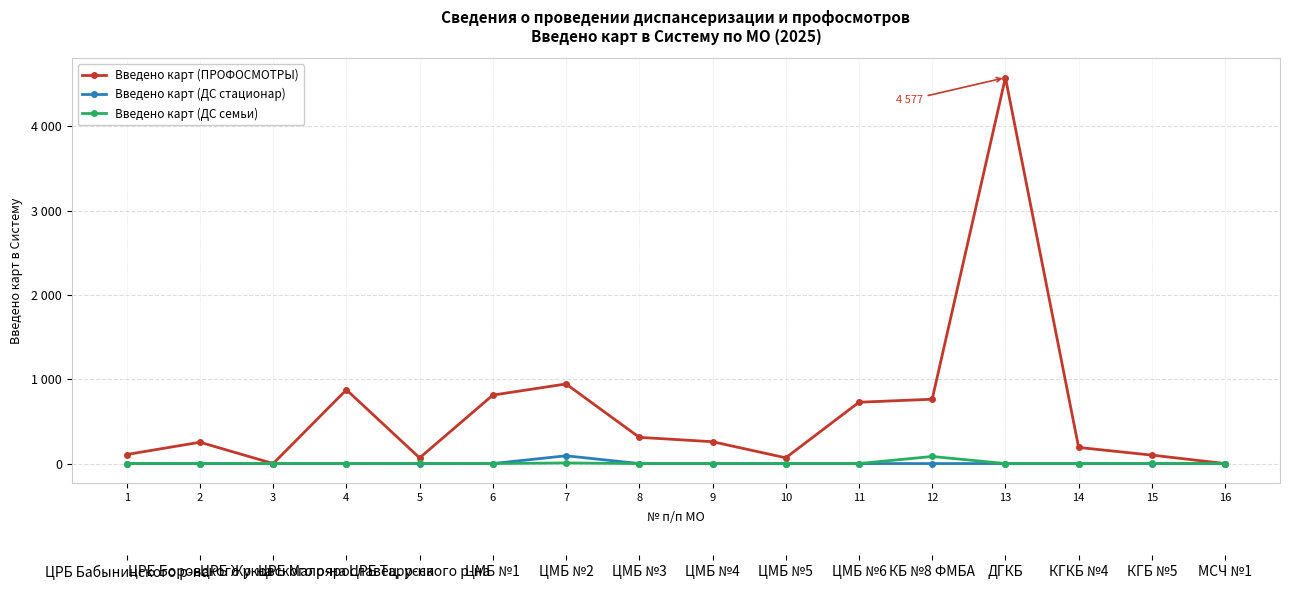

What is the difference between the maximum and minimum values in the Введено карт (ДС стационар) series?

92